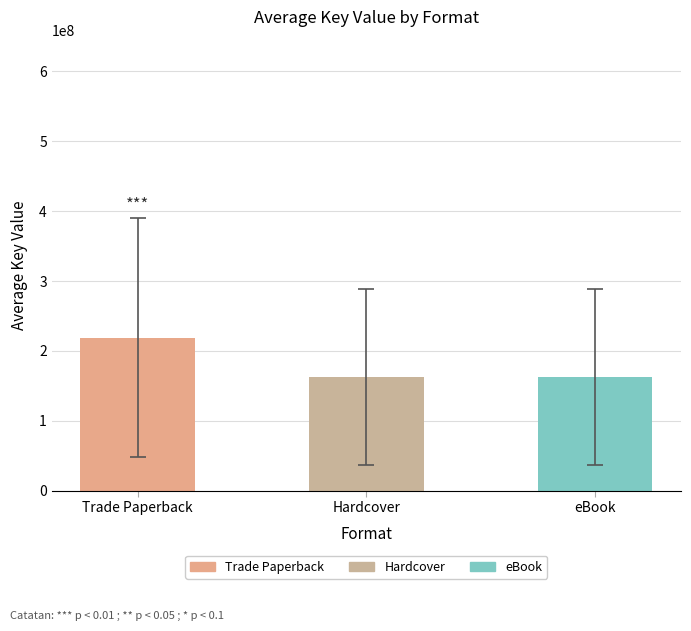

The value of Trade Paperback at Retribution of Mara Dyer is 83871518. True or false?

False